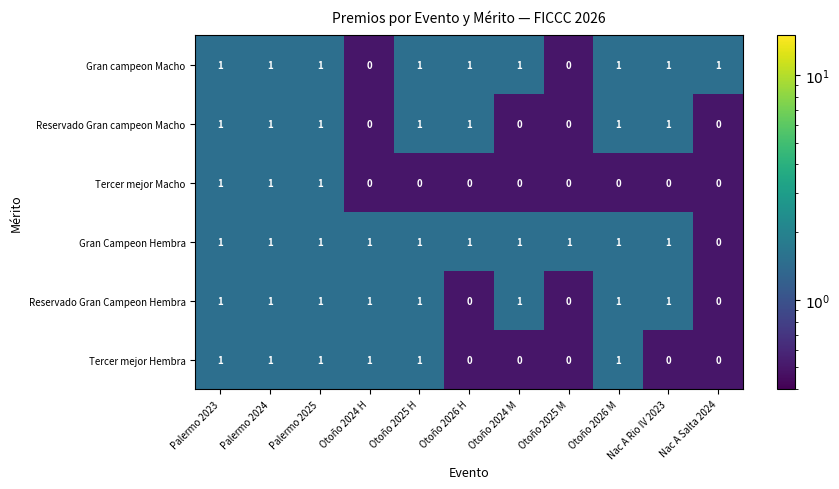

Which series changed the most between Palermo 2023 and Otoño 2025 H?

Tercer mejor Macho